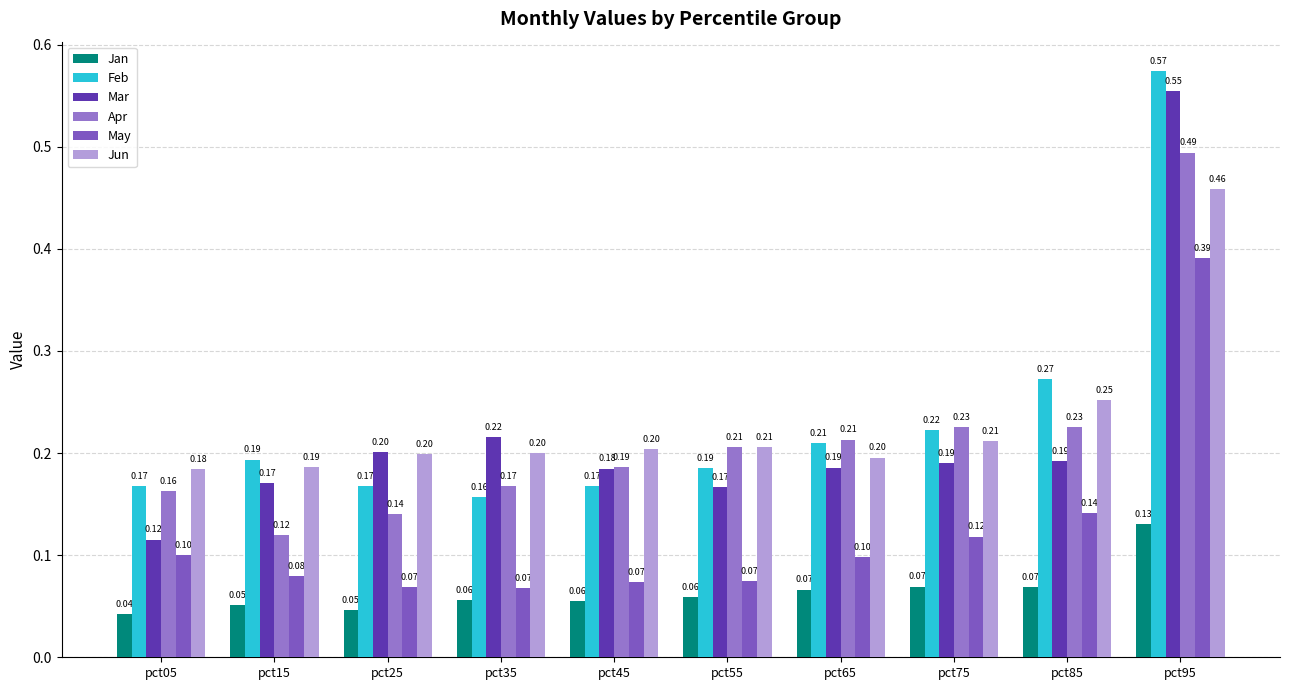

Reading left to right, what are all the values shown in this chart?

Jan: pct05=0.0	pct15=0.1	pct25=0.0	pct35=0.1	pct45=0.1	pct55=0.1	pct65=0.1	pct75=0.1	pct85=0.1	pct95=0.1
Feb: pct05=0.2	pct15=0.2	pct25=0.2	pct35=0.2	pct45=0.2	pct55=0.2	pct65=0.2	pct75=0.2	pct85=0.3	pct95=0.6
Mar: pct05=0.1	pct15=0.2	pct25=0.2	pct35=0.2	pct45=0.2	pct55=0.2	pct65=0.2	pct75=0.2	pct85=0.2	pct95=0.6
Apr: pct05=0.2	pct15=0.1	pct25=0.1	pct35=0.2	pct45=0.2	pct55=0.2	pct65=0.2	pct75=0.2	pct85=0.2	pct95=0.5
May: pct05=0.1	pct15=0.1	pct25=0.1	pct35=0.1	pct45=0.1	pct55=0.1	pct65=0.1	pct75=0.1	pct85=0.1	pct95=0.4
Jun: pct05=0.2	pct15=0.2	pct25=0.2	pct35=0.2	pct45=0.2	pct55=0.2	pct65=0.2	pct75=0.2	pct85=0.3	pct95=0.5